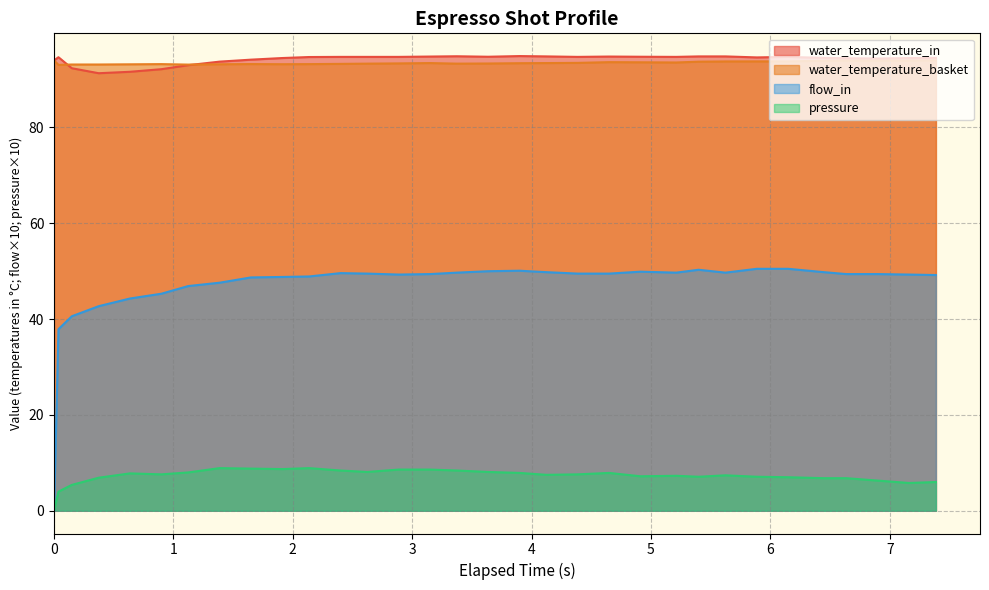

True or false: pressure and water_temperature_basket intersect in this chart.

False